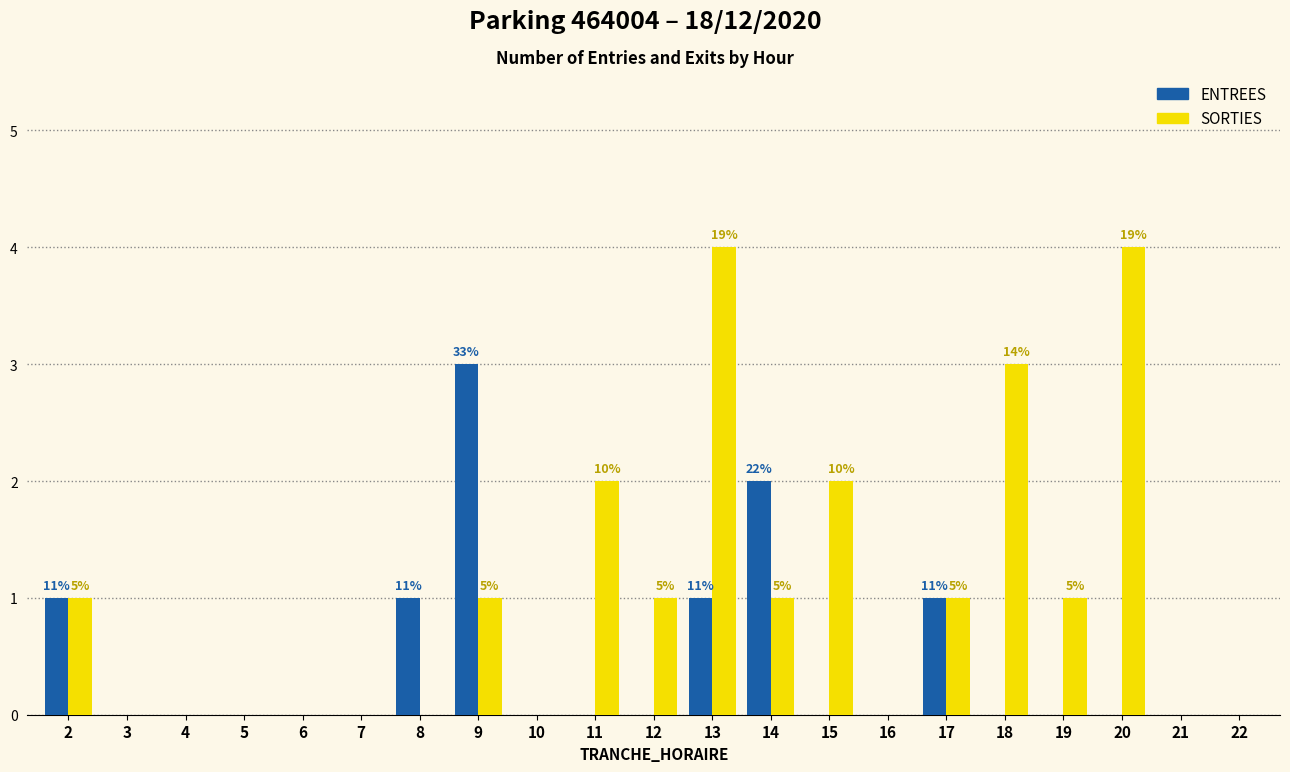

Between 10 and 11, which series saw the biggest shift?

SORTIES